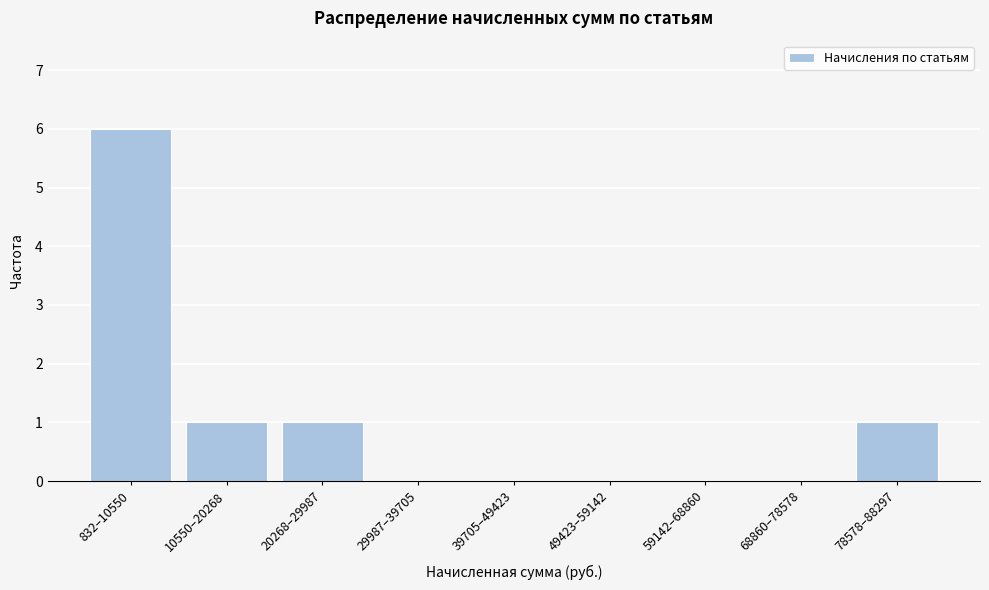

Reading left to right, extract all data points from this chart.

832–10550=6	10550–20268=1	20268–29987=1	29987–39705=0	39705–49423=0	49423–59142=0	59142–68860=0	68860–78578=0	78578–88297=1